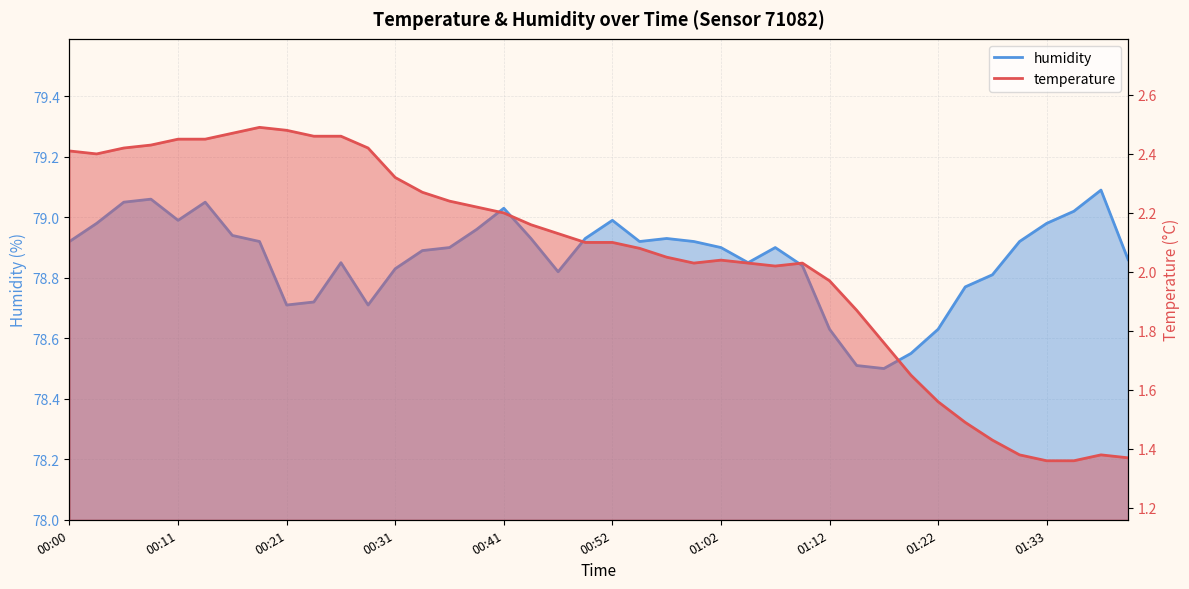

Read the temperature value at 01:17.

1.8